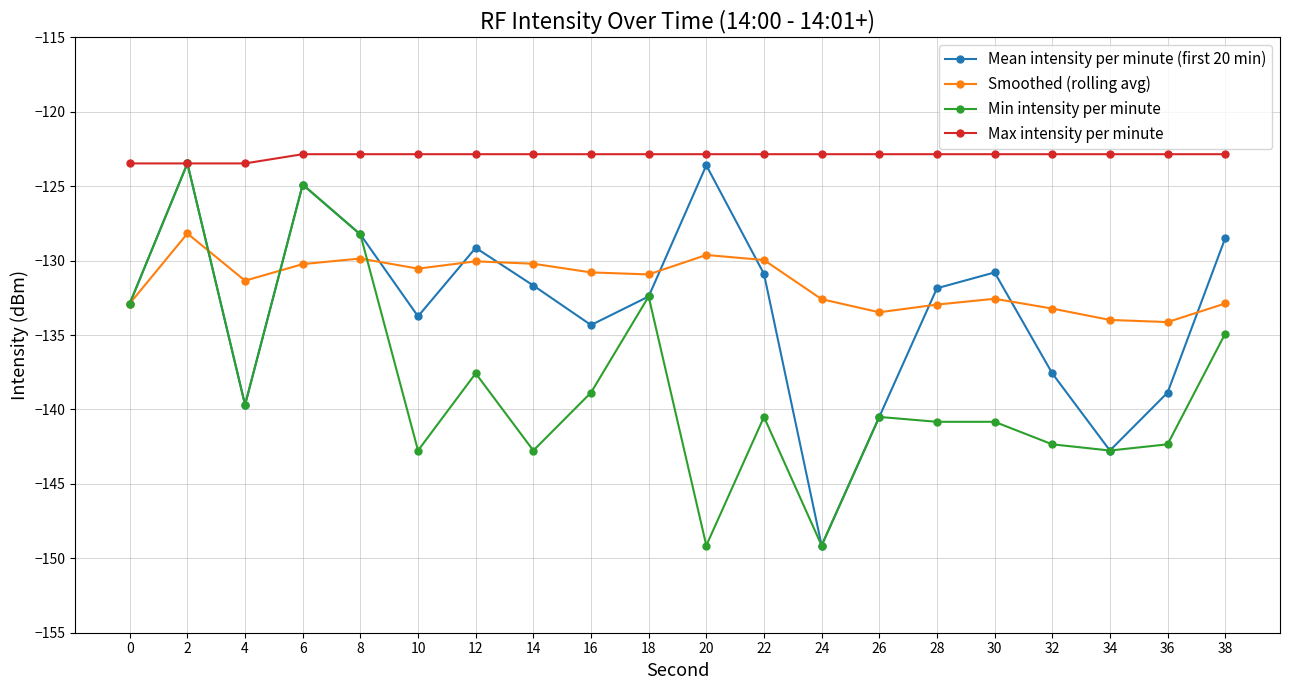

How many distinct data groups are displayed?

4